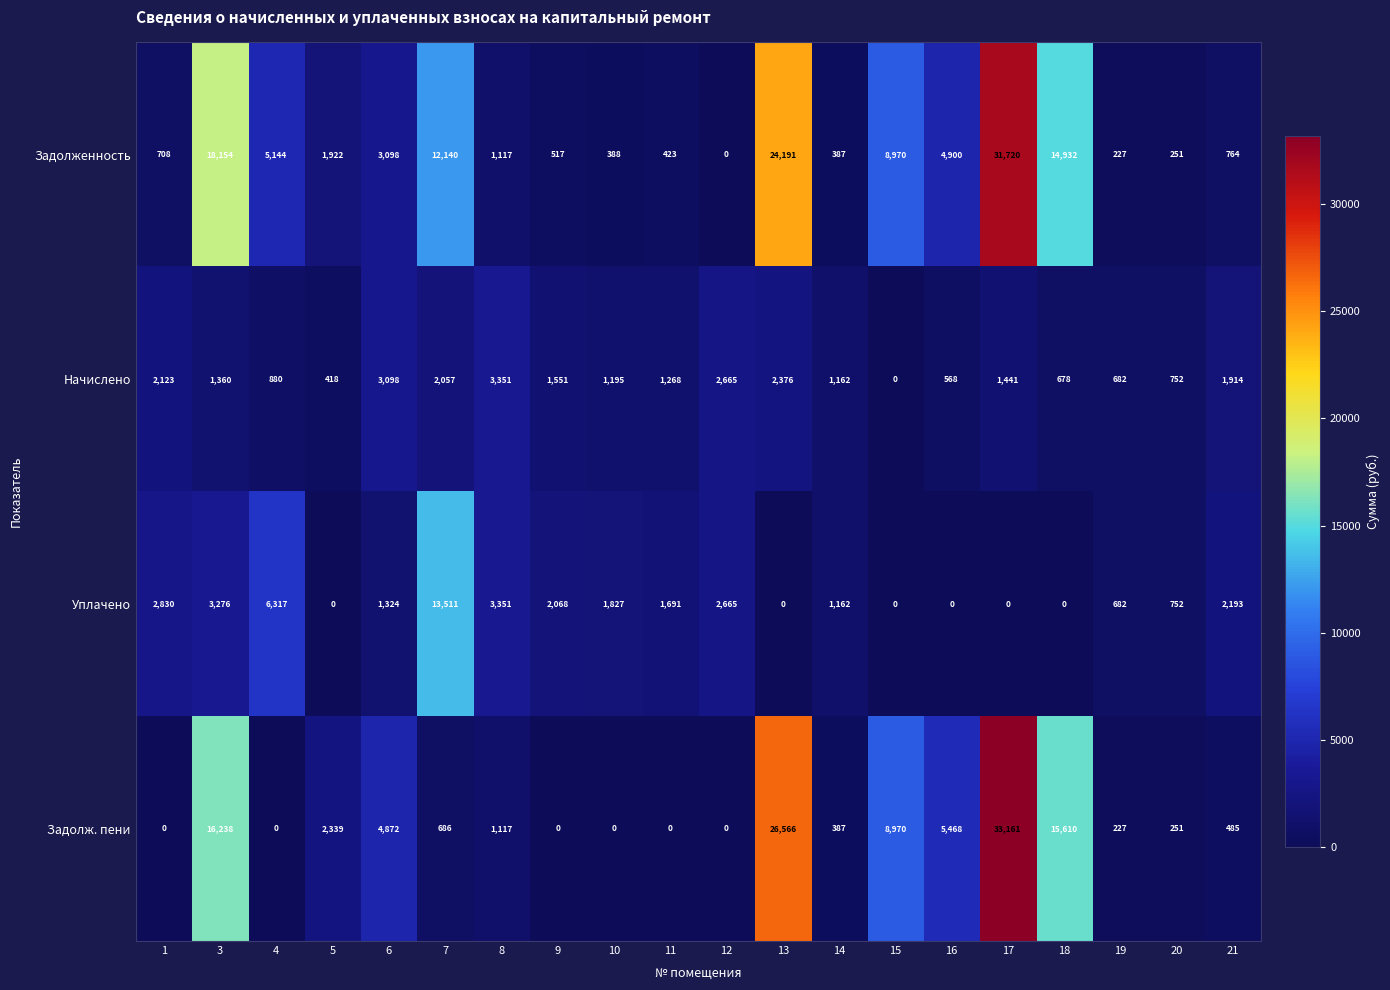

At which label does Задолж. пени reach its peak?

17